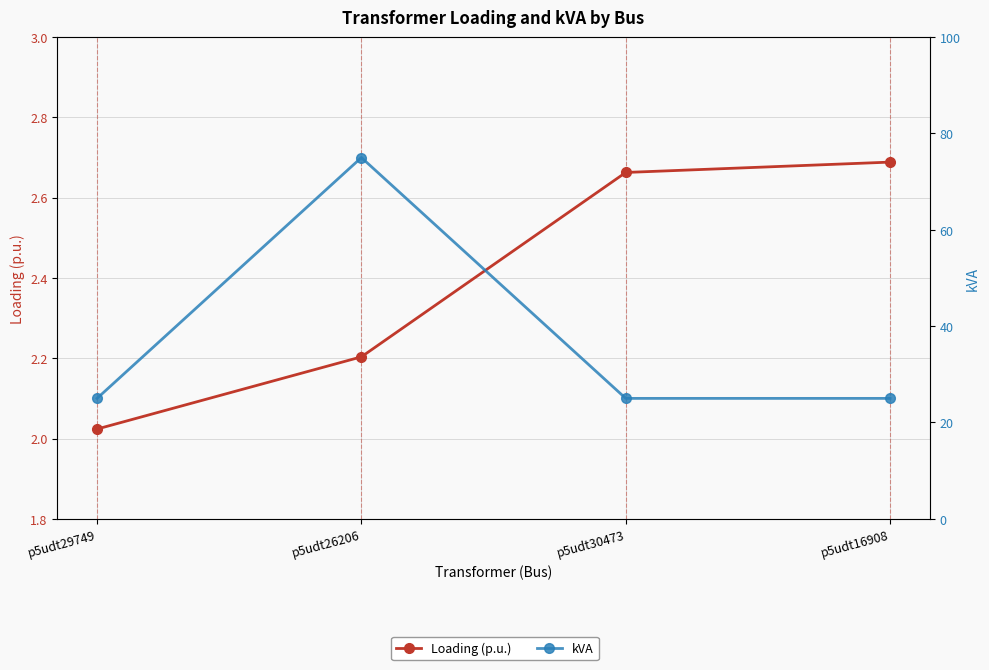

Is it true that Loading (p.u.) equals 3.2 at p5udt29749?

False